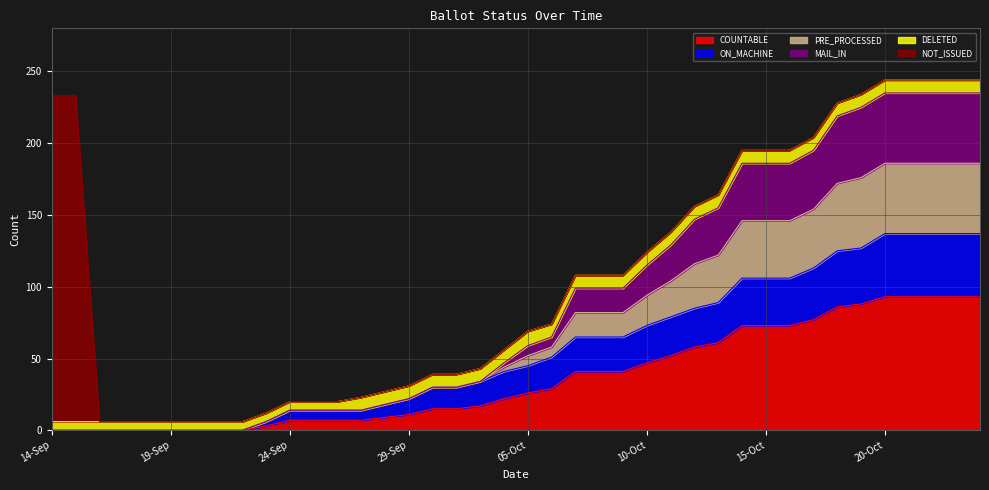

Does the chart have visible grid lines?

Yes